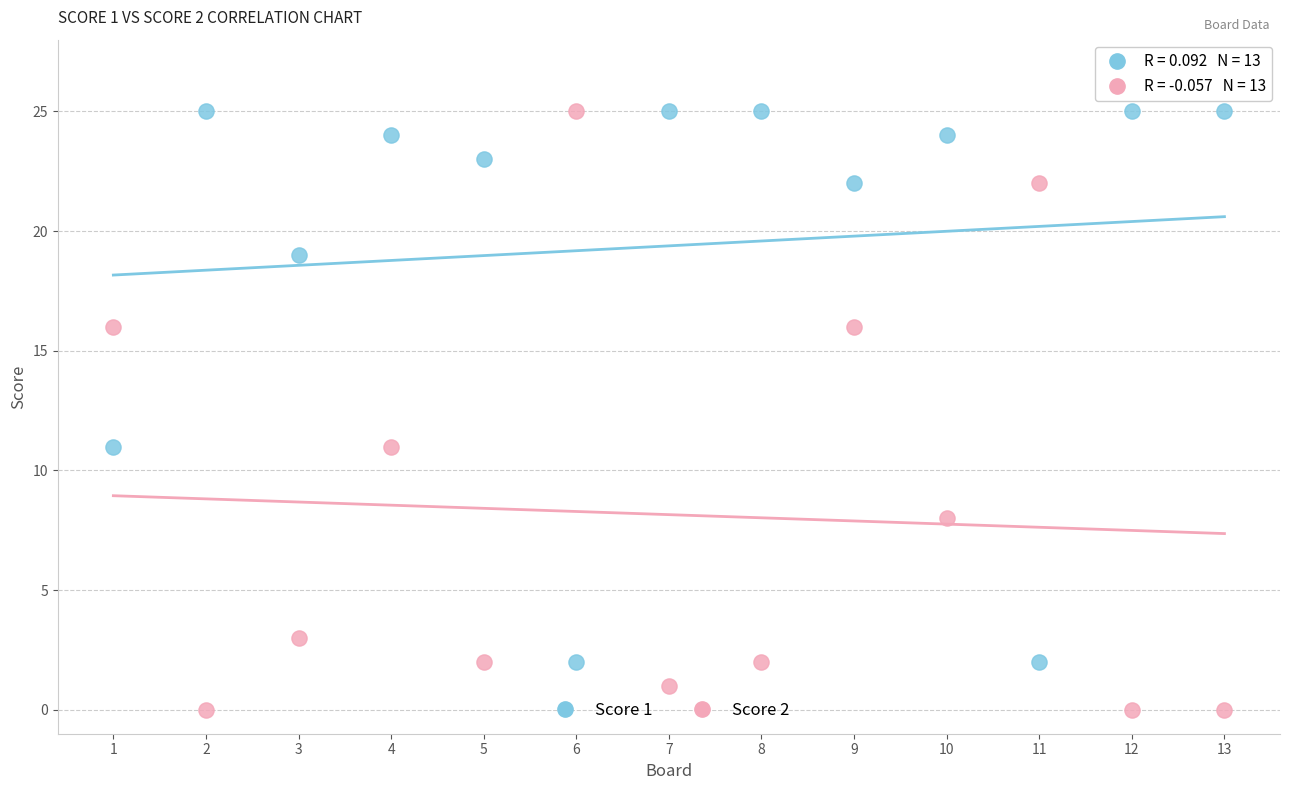

Across all data points, what is the range of Y values (max minus min)?

25